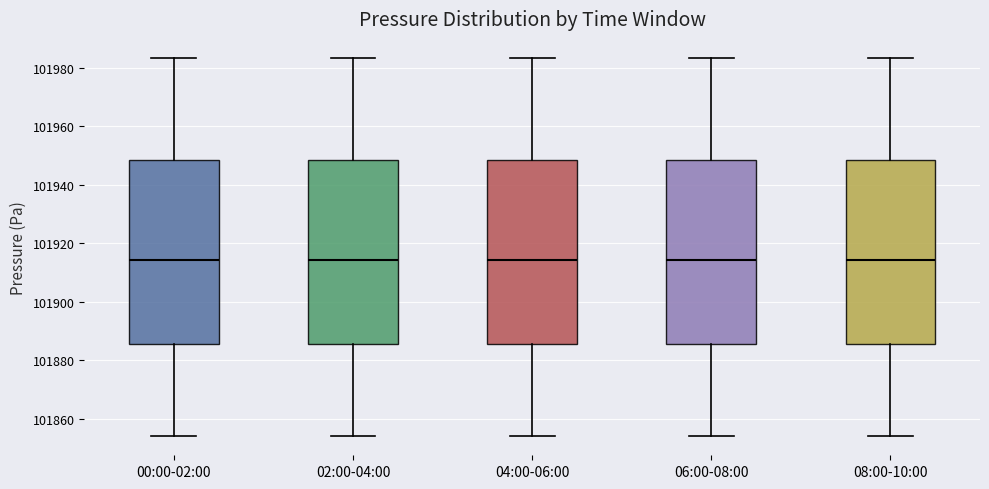

Where is the lower edge of the box for 04:00-06:00 on the y-axis? The values are not printed on the chart, so give them approximately, as read against the axis.

101886